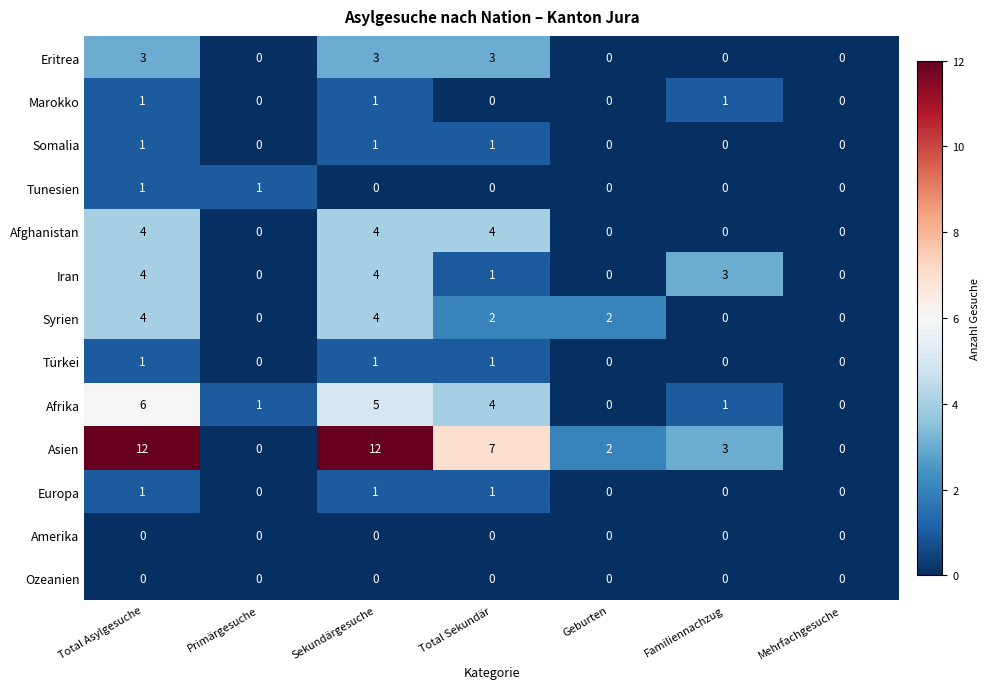

Is it true that Syrien equals 2 at Geburten?

True